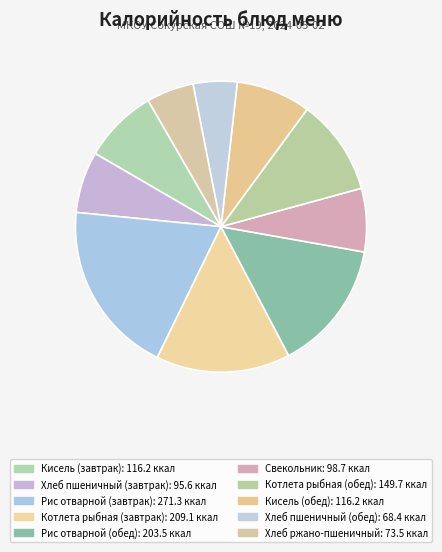

Rank the categories by value from highest to lowest.

Рис отварной (завтрак), Котлета рыбная (завтрак), Рис отварной (обед), Котлета рыбная (обед), Кисель (завтрак), Кисель (обед), Свекольник, Хлеб пшеничный (завтрак), Хлеб ржано-пшеничный, Хлеб пшеничный (обед)